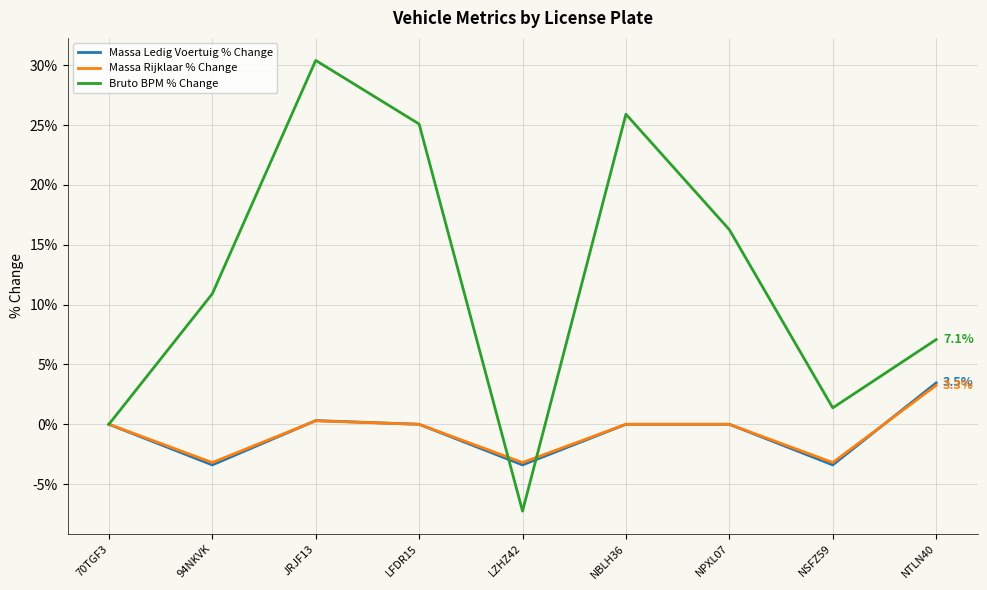

How many interior local valleys does the Bruto BPM % Change series have?

2